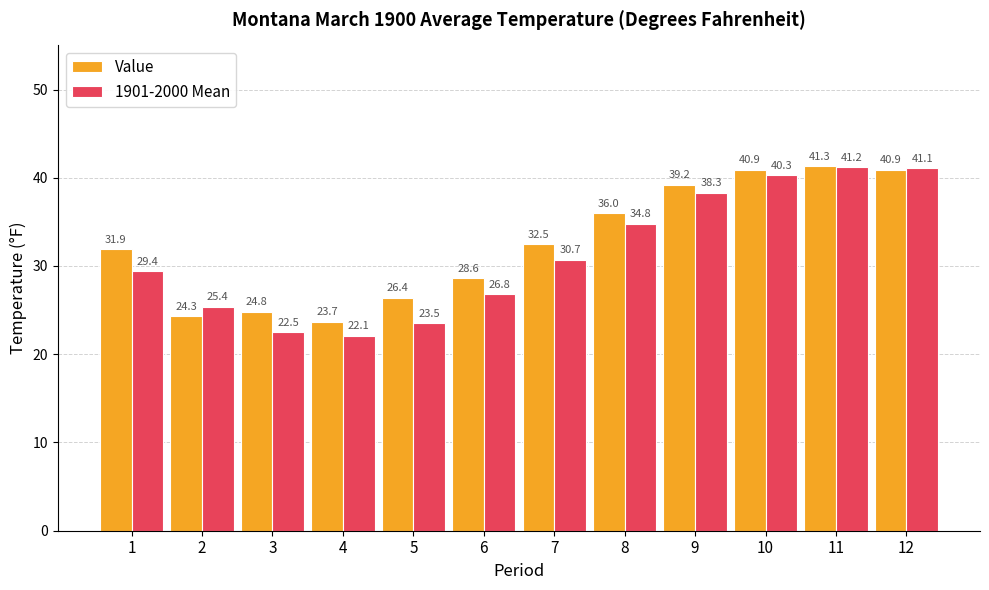

Are the bars horizontal?

No